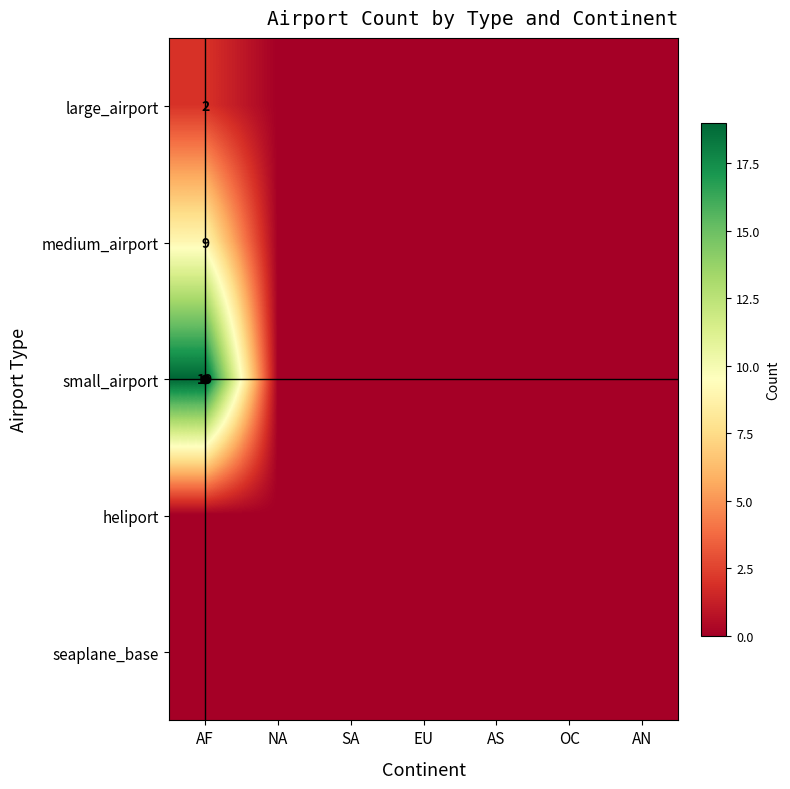

The value of small_airport at AF is 12. True or false?

False